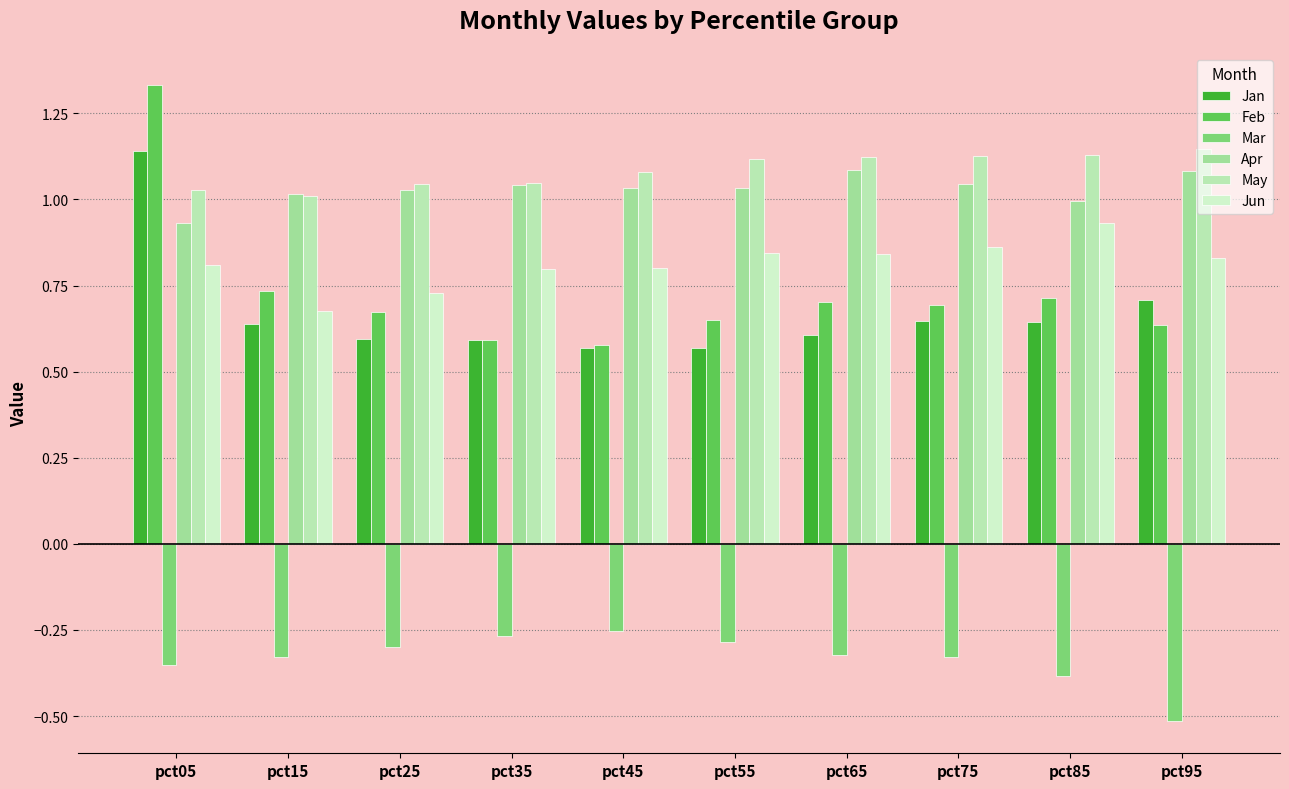

Between pct15 and pct65, which is larger?

pct15